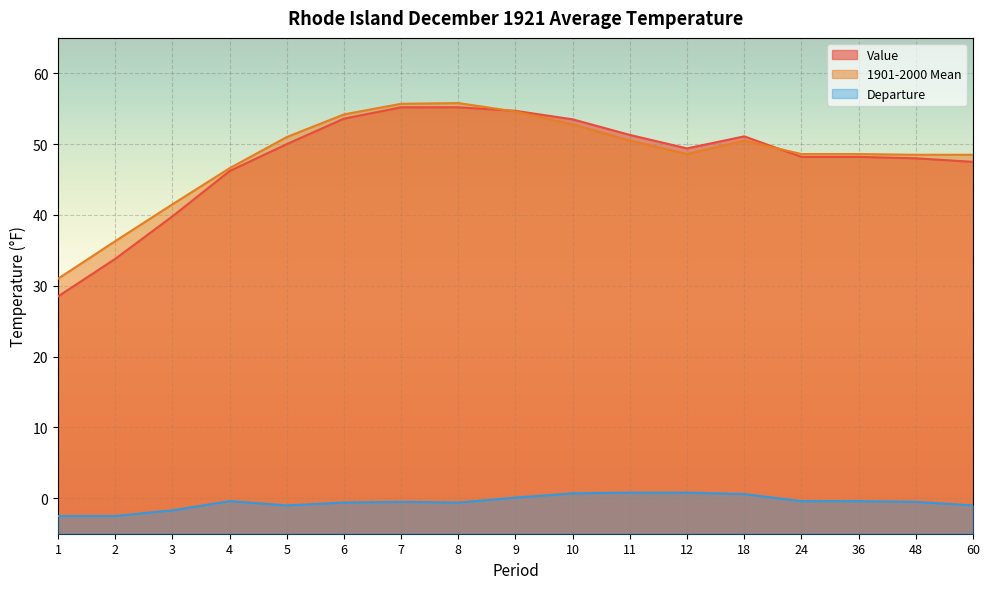

Is it true that Departure equals -0.5 at 24?

False